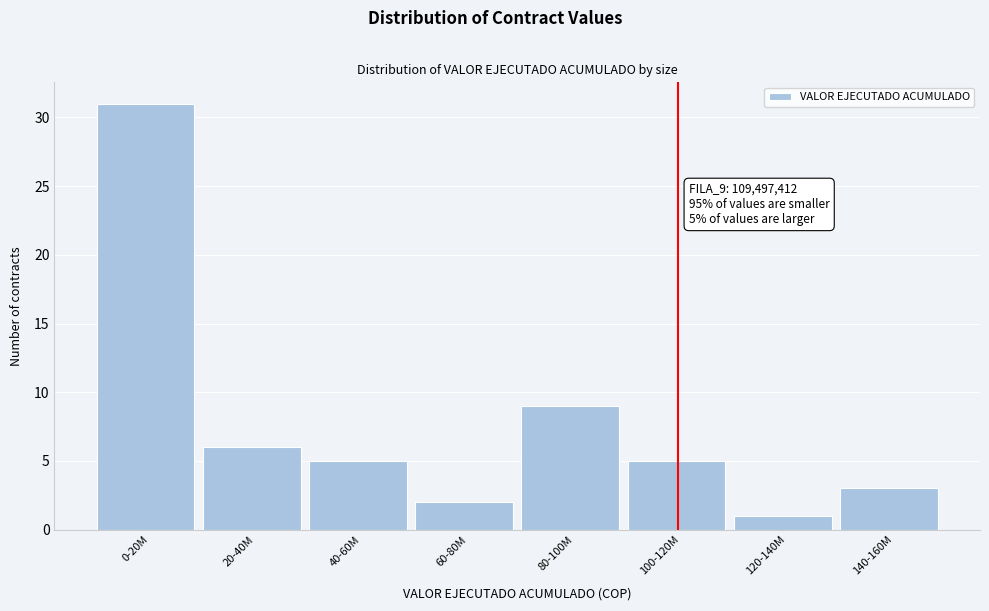

Reading left to right, extract all data points from this chart.

31	6	5	2	9	5	1	3